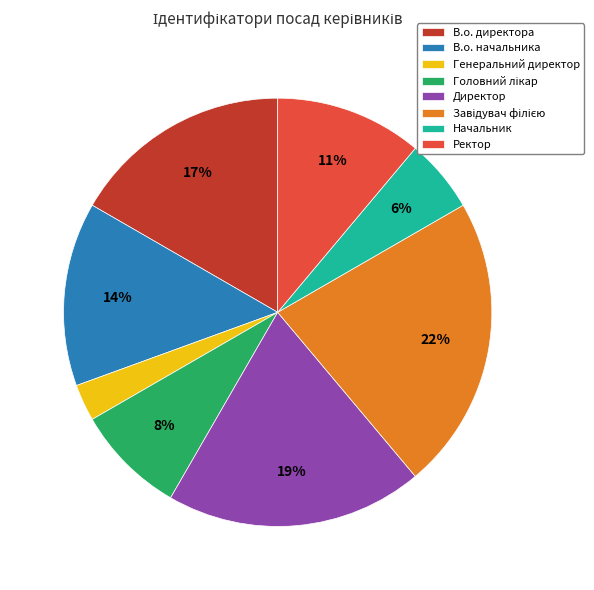

Which slice is the smallest?

Генеральний директор